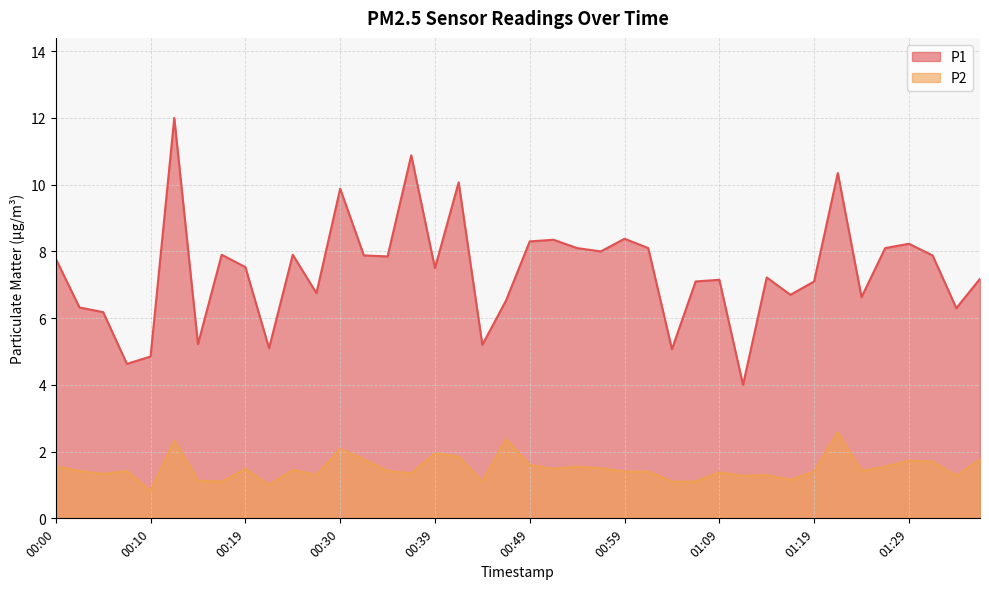

Where is the first local maximum for P2?

00:07